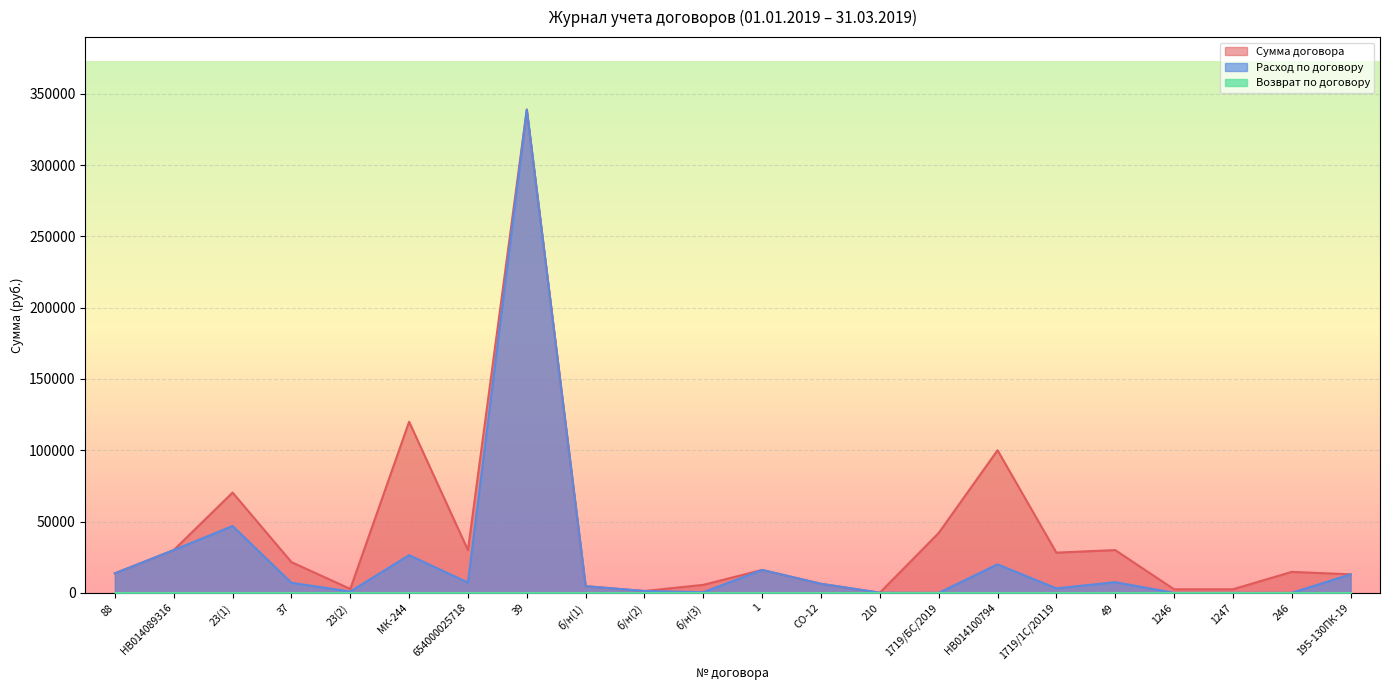

Which series changed the most between МК-244 and 1247?

Сумма договора